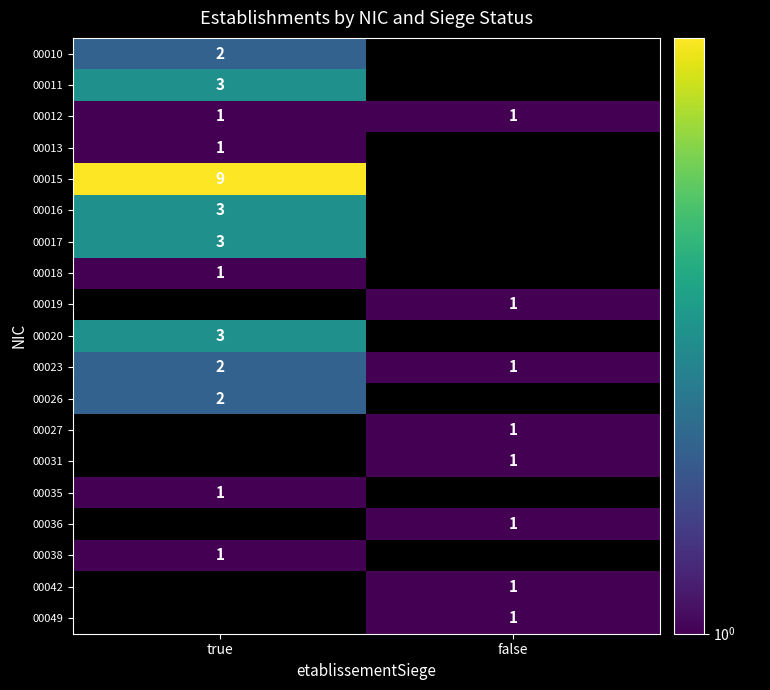

The value of 00042 at false is 0. True or false?

False